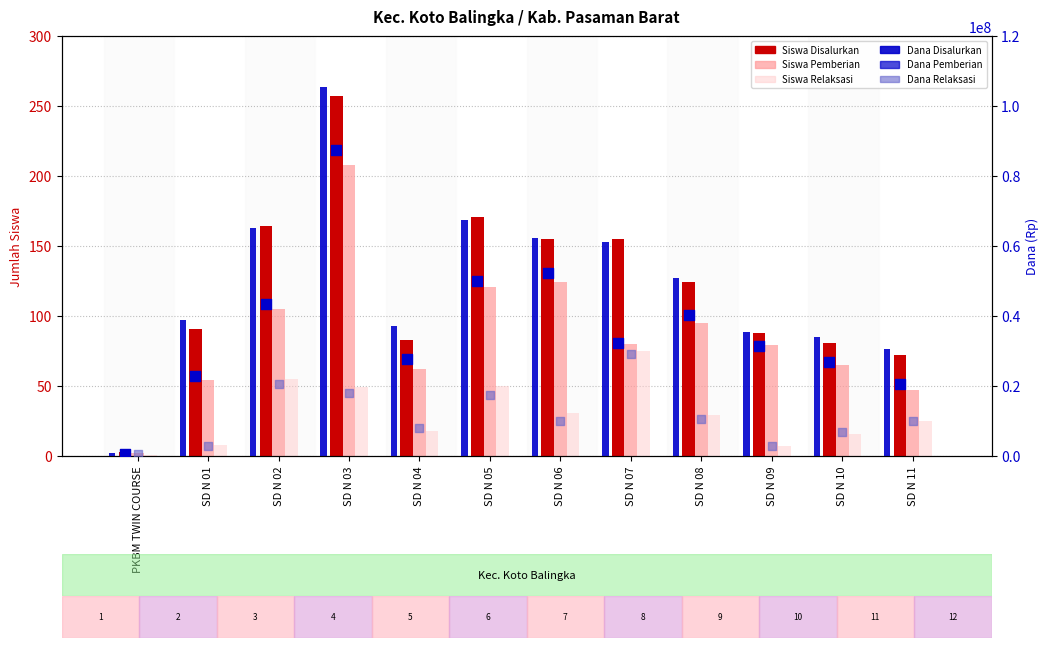

What is the total value across all series at SD N 05?

135000342